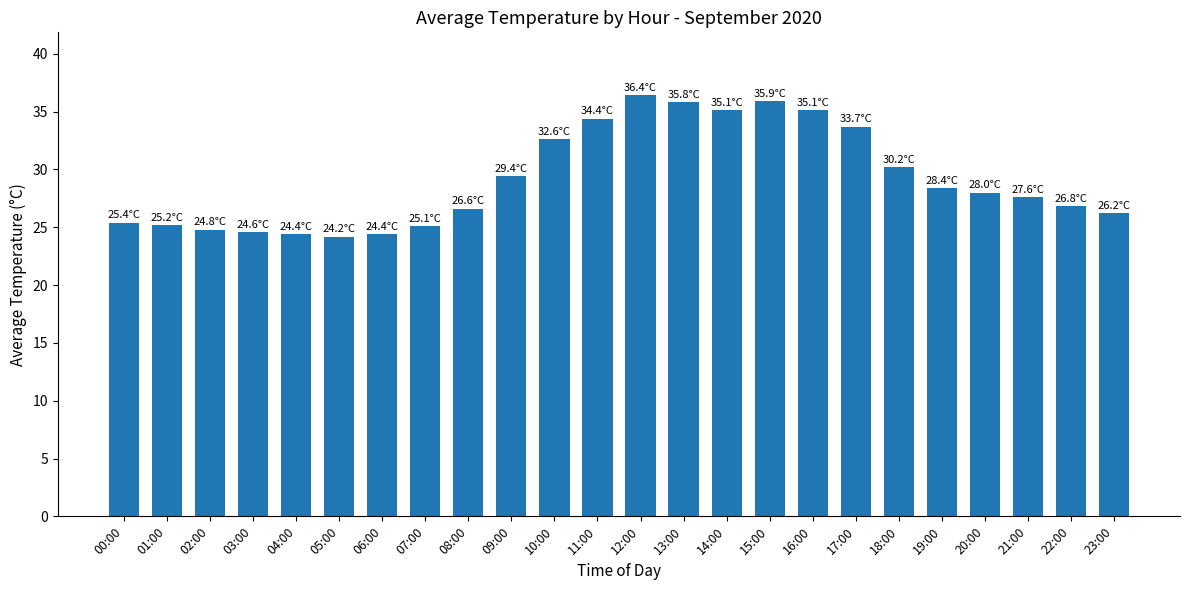

At which label does the data first exceed 28?

09:00